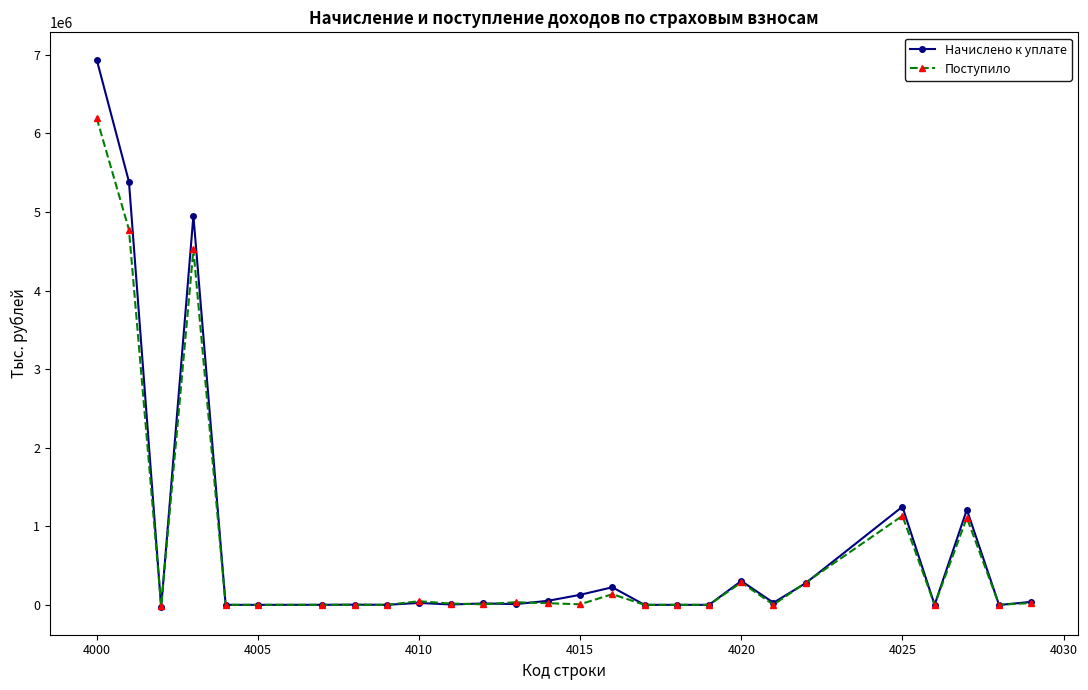

What is the maximum value shown in the chart?

6937655